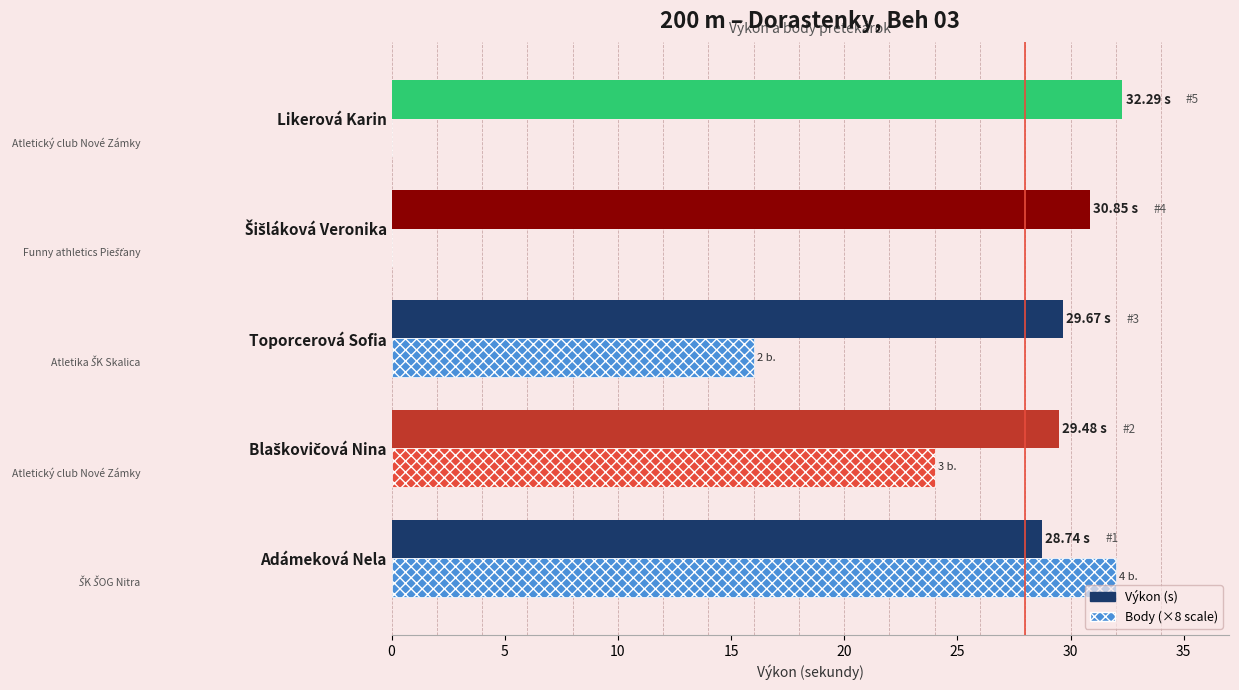

What is the sum of the Výkon (s) values at Likerová Karin and Adámeková Nela?

61.0